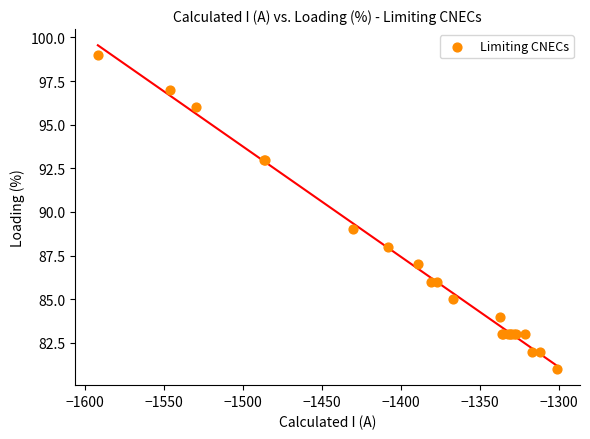

What Y value in the scatter plot is closest to 90?

89